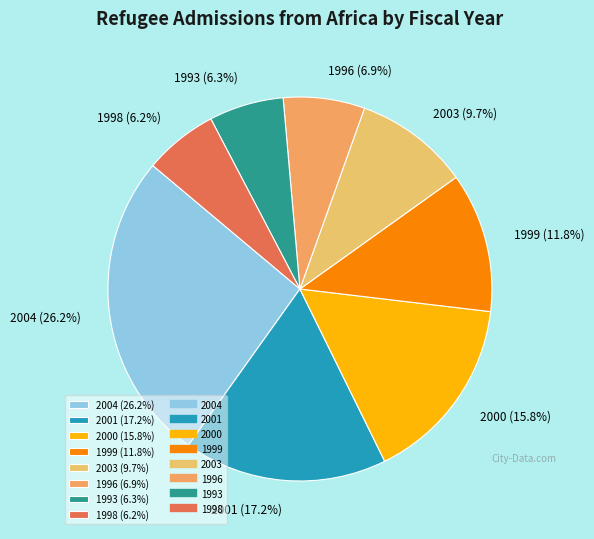

To the nearest percent, what is the difference between the largest and smallest slice percentages?

20%